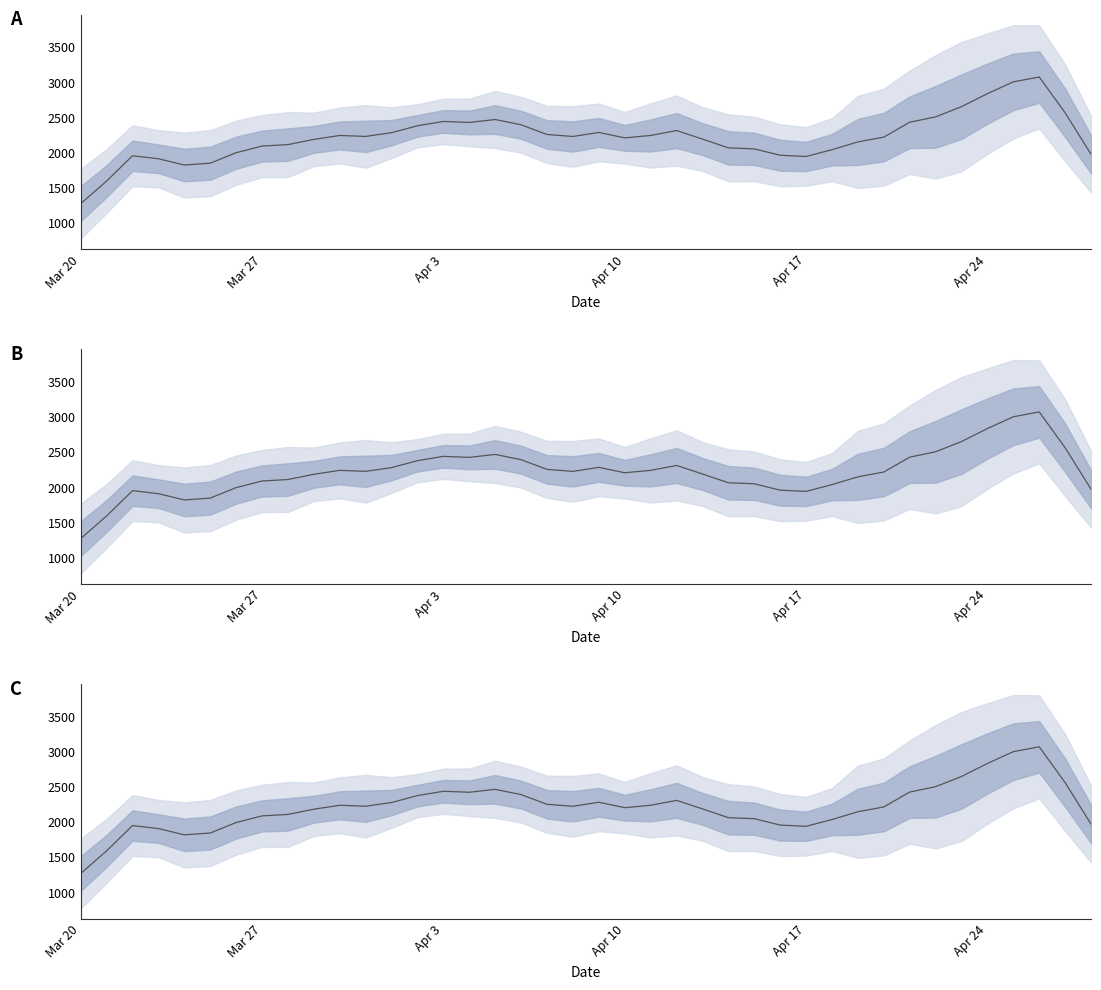

What is the difference between the maximum and minimum values?

1806.6